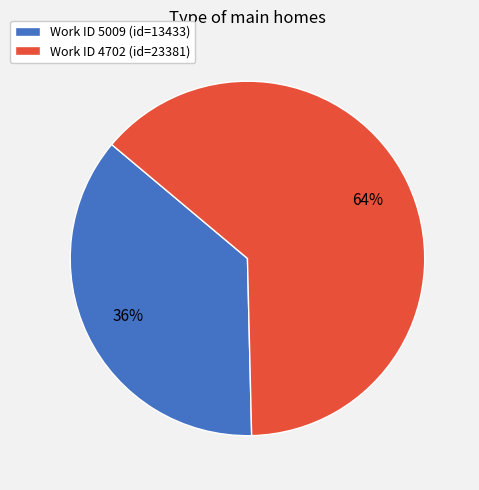

The Work ID 4702 (id=23381) slice represents 64% of the pie. True or false?

True